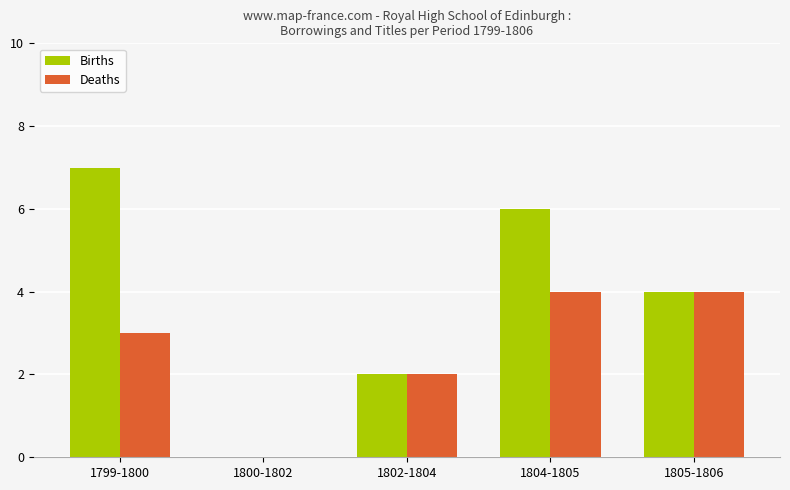

Reading left to right, transcribe all the data shown in this chart.

Births: 7	0	2	6	4
Deaths: 3	0	2	4	4